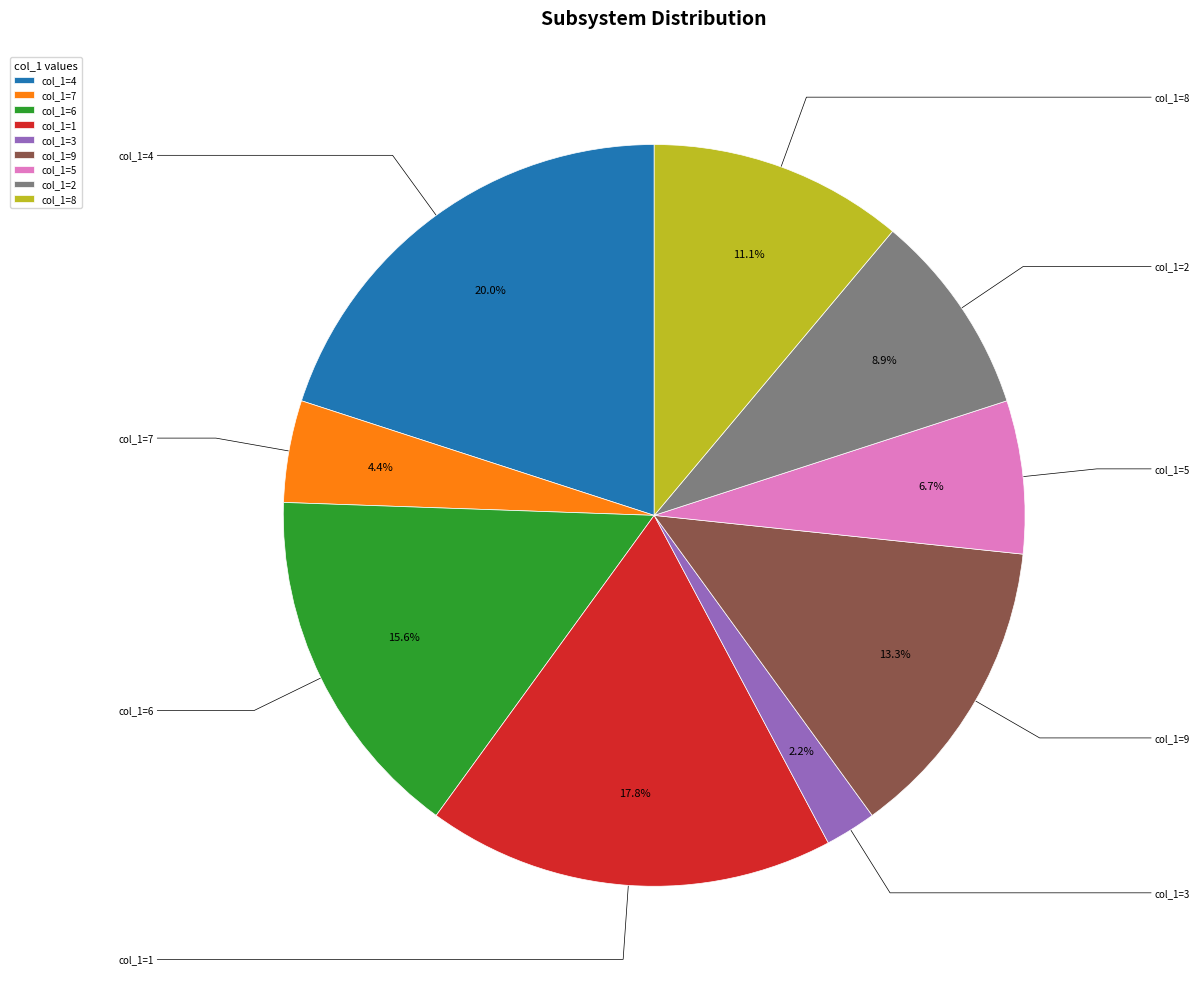

Which slice is the largest?

4